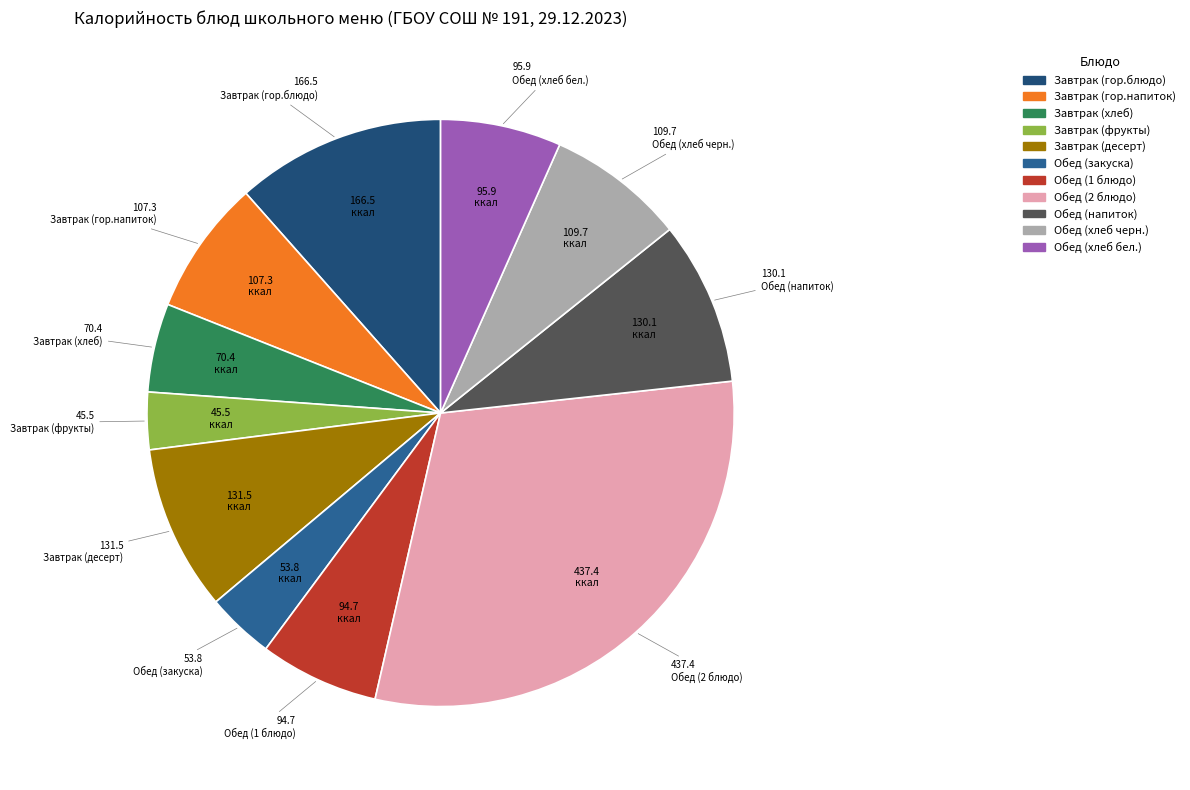

To the nearest percent, what is the difference between the largest and smallest slice percentages?

27%